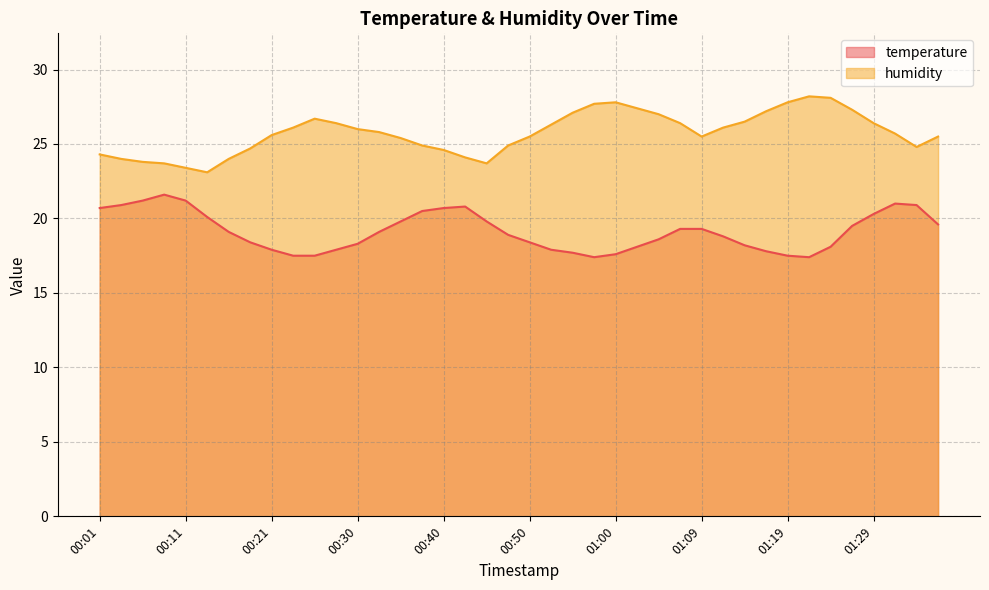

Reading right to left, list all the values displayed in this chart.

temperature: 01:36=19.6	01:34=20.9	01:31=21.0	01:29=20.3	01:26=19.5	01:24=18.1	01:22=17.4	01:19=17.5	01:17=17.8	01:14=18.2	01:12=18.8	01:09=19.3	01:07=19.3	01:05=18.6	01:02=18.1	01:00=17.6	00:57=17.4	00:55=17.7	00:52=17.9	00:50=18.4	00:47=18.9	00:45=19.8	00:43=20.8	00:40=20.7	00:38=20.5	00:35=19.8	00:33=19.1	00:30=18.3	00:28=17.9	00:26=17.5	00:23=17.5	00:21=17.9	00:18=18.4	00:16=19.1	00:13=20.1	00:11=21.2	00:08=21.6	00:06=21.2	00:04=20.9	00:01=20.7
humidity: 01:36=25.5	01:34=24.8	01:31=25.7	01:29=26.4	01:26=27.3	01:24=28.1	01:22=28.2	01:19=27.8	01:17=27.2	01:14=26.5	01:12=26.1	01:09=25.5	01:07=26.4	01:05=27.0	01:02=27.4	01:00=27.8	00:57=27.7	00:55=27.1	00:52=26.3	00:50=25.5	00:47=24.9	00:45=23.7	00:43=24.1	00:40=24.6	00:38=24.9	00:35=25.4	00:33=25.8	00:30=26.0	00:28=26.4	00:26=26.7	00:23=26.1	00:21=25.6	00:18=24.7	00:16=24.0	00:13=23.1	00:11=23.4	00:08=23.7	00:06=23.8	00:04=24.0	00:01=24.3